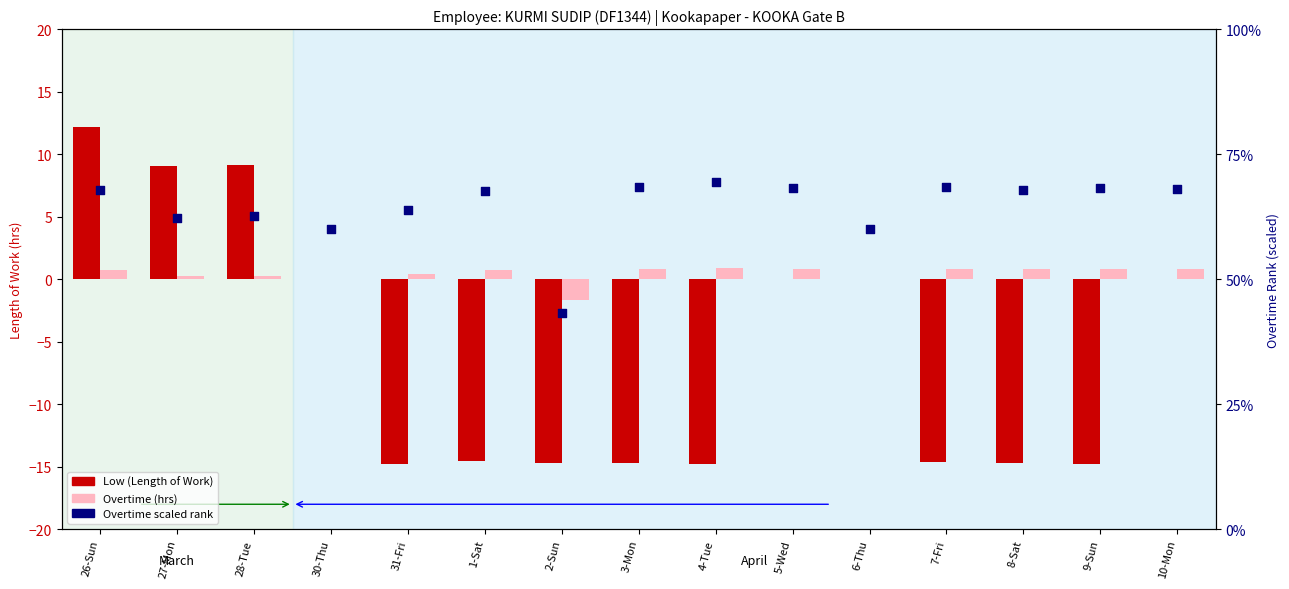

Which series reaches the maximum Y coordinate?

Overtime scaled rank